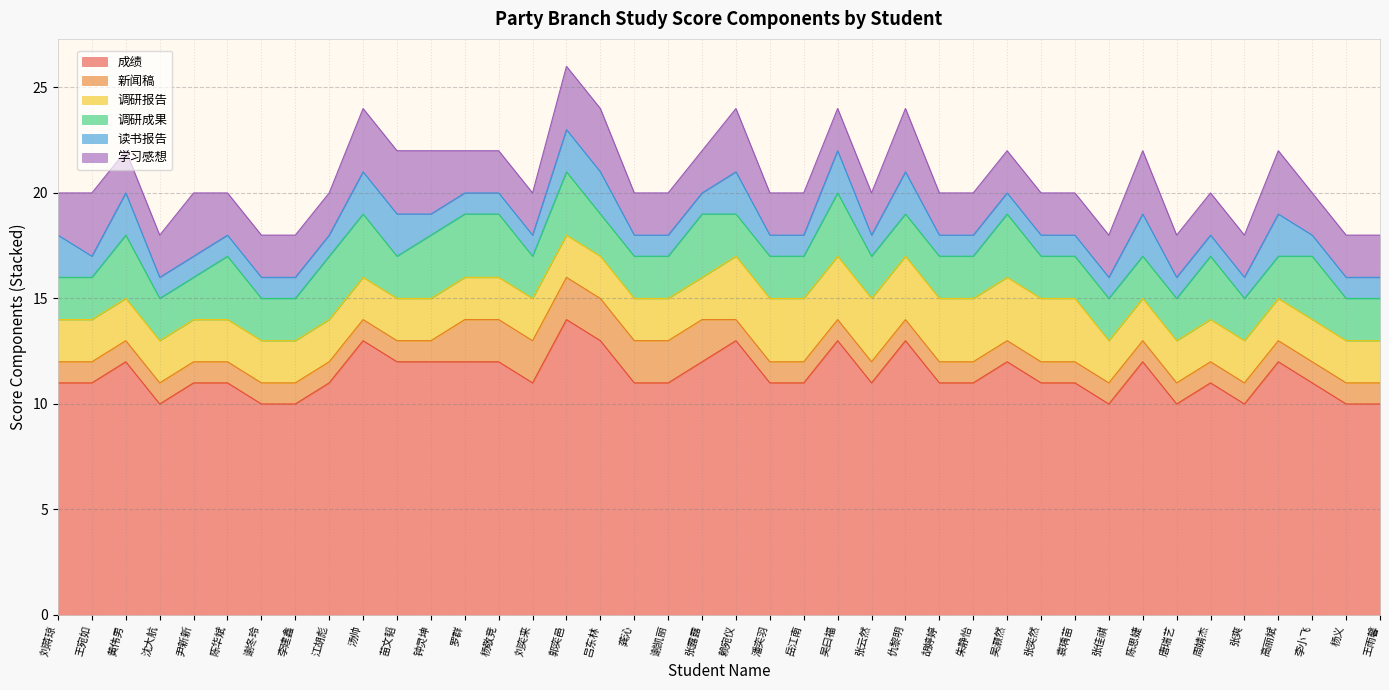

Where does the 成绩 series first go above 11?

黄伟男